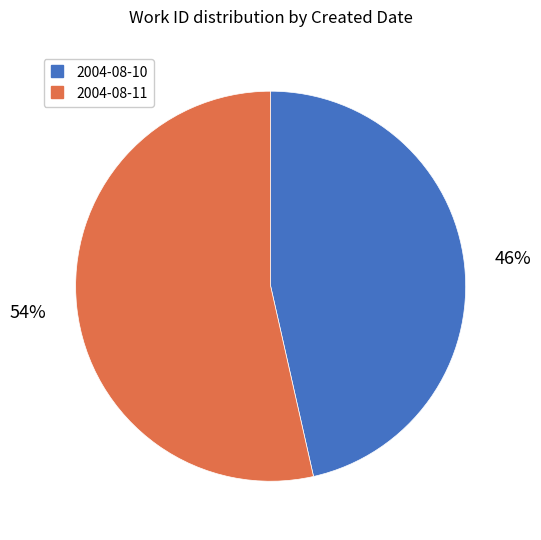

Combined, do 2004-08-11 and 2004-08-10 account for over 50%?

Yes